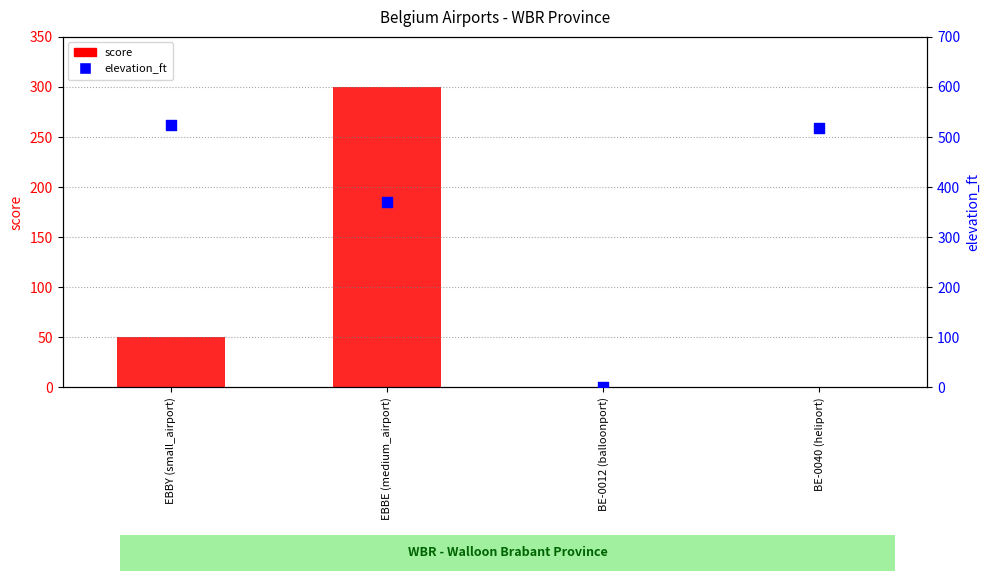

Which series contains the lowest Y value?

score